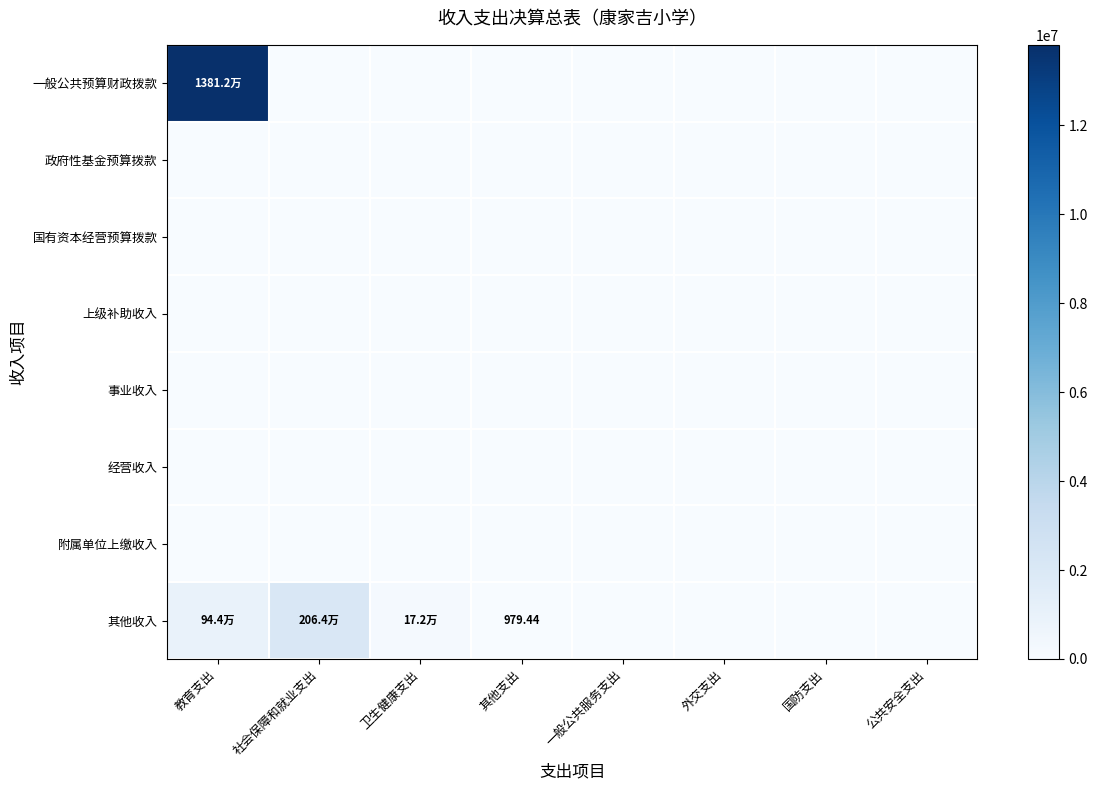

Is it true that 事业收入 equals 0.0 at 公共安全支出?

True